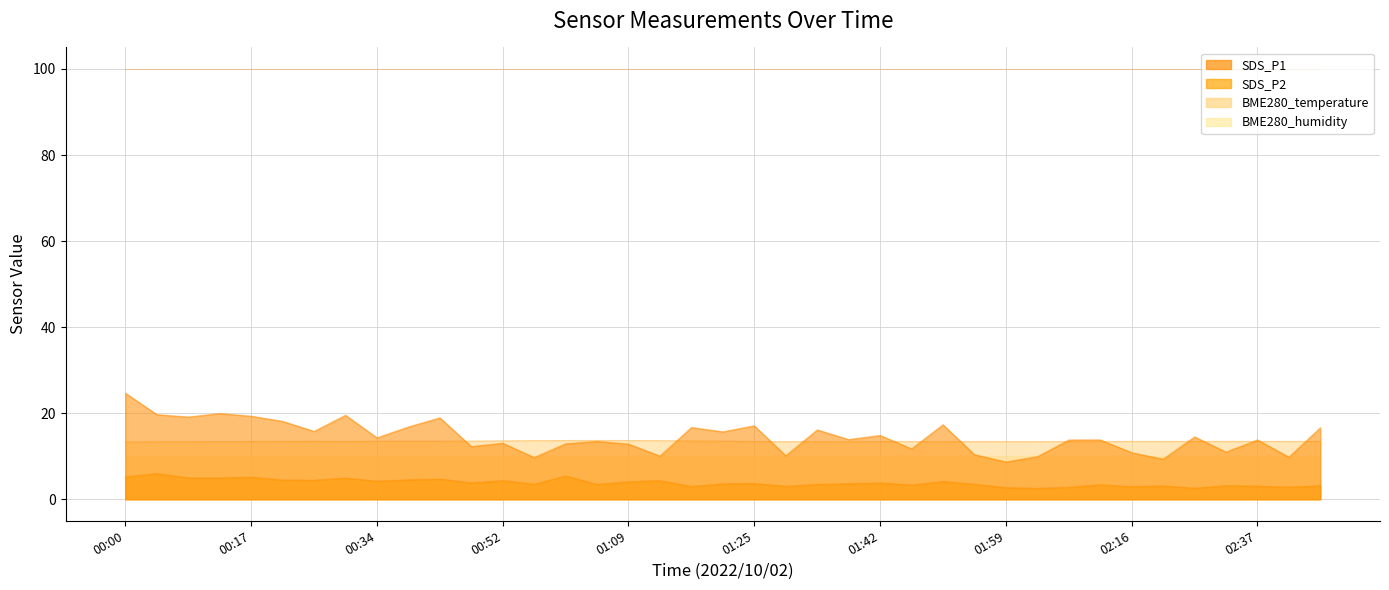

What are all the series names shown in the legend?

SDS_P1, SDS_P2, BME280_temperature, BME280_humidity